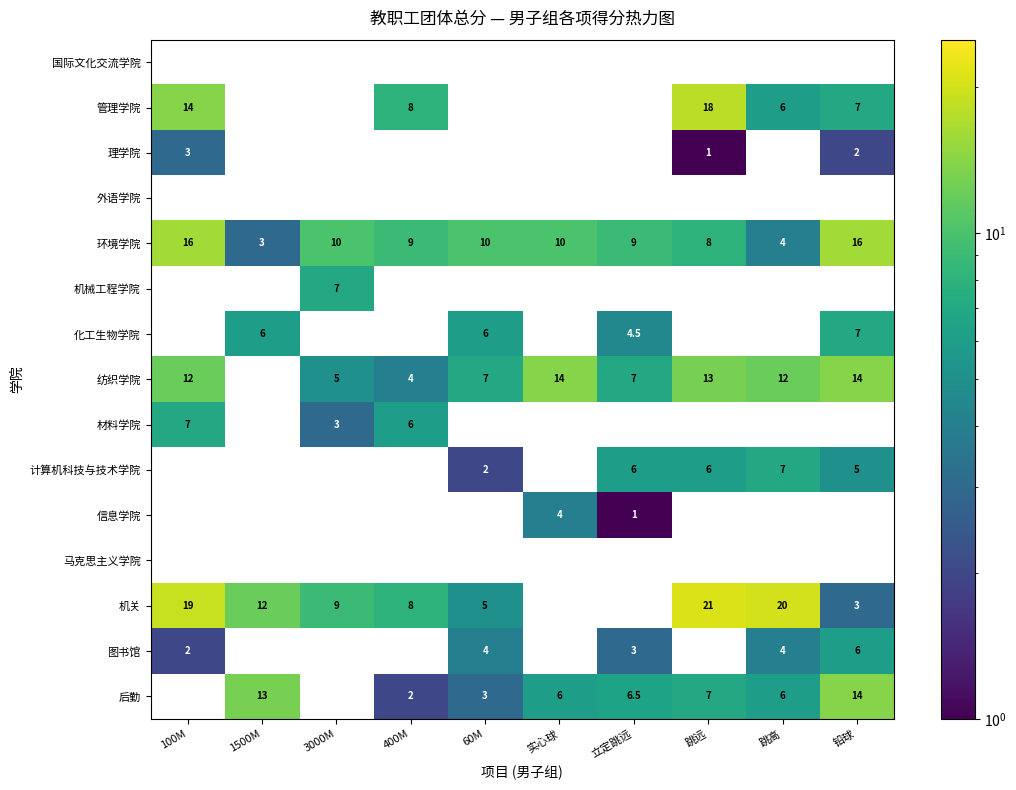

True or false: 机关 has a value of 1.3 at 60M.

False